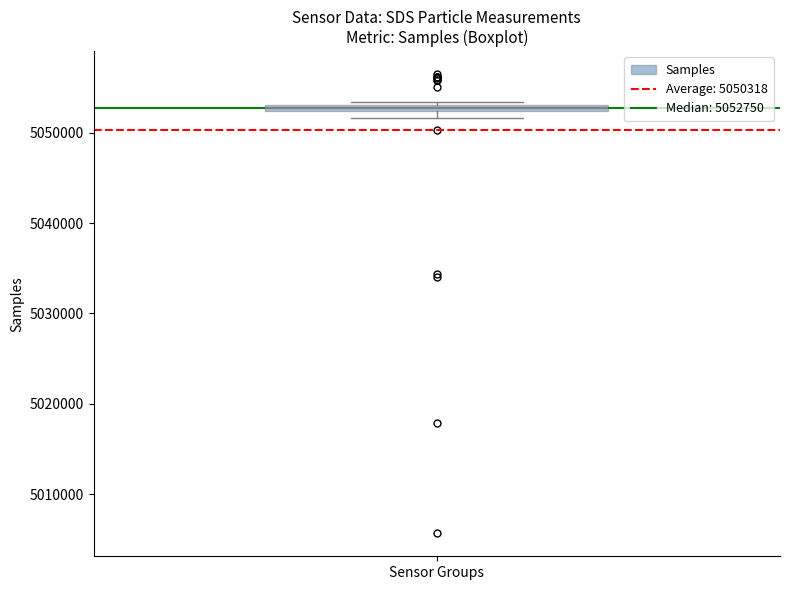

Where is the upper edge of the box for Sensor Groups on the y-axis? The values are not printed on the chart, so give them approximately, as read against the axis.

5053000